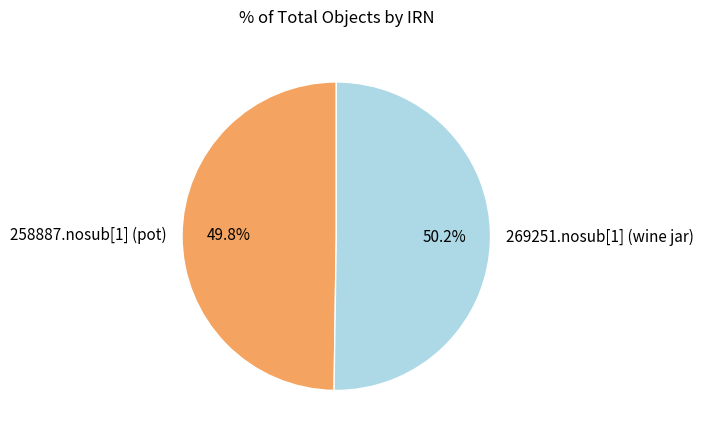

How many segments does this pie chart have?

2